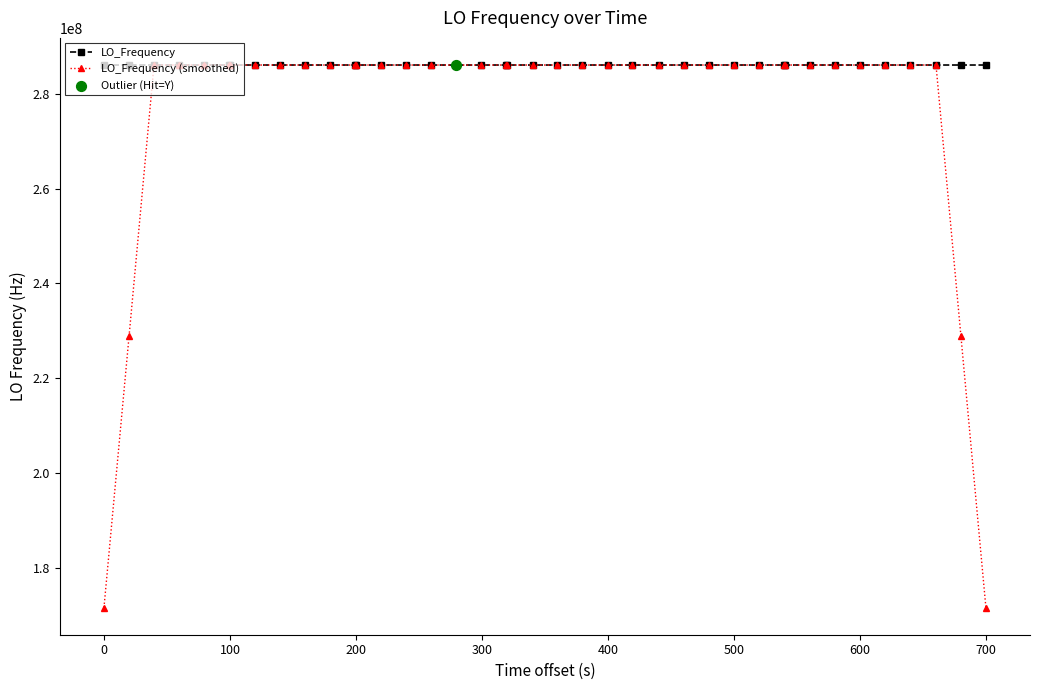

At how many categories does at least one series exceed 221415388?

40